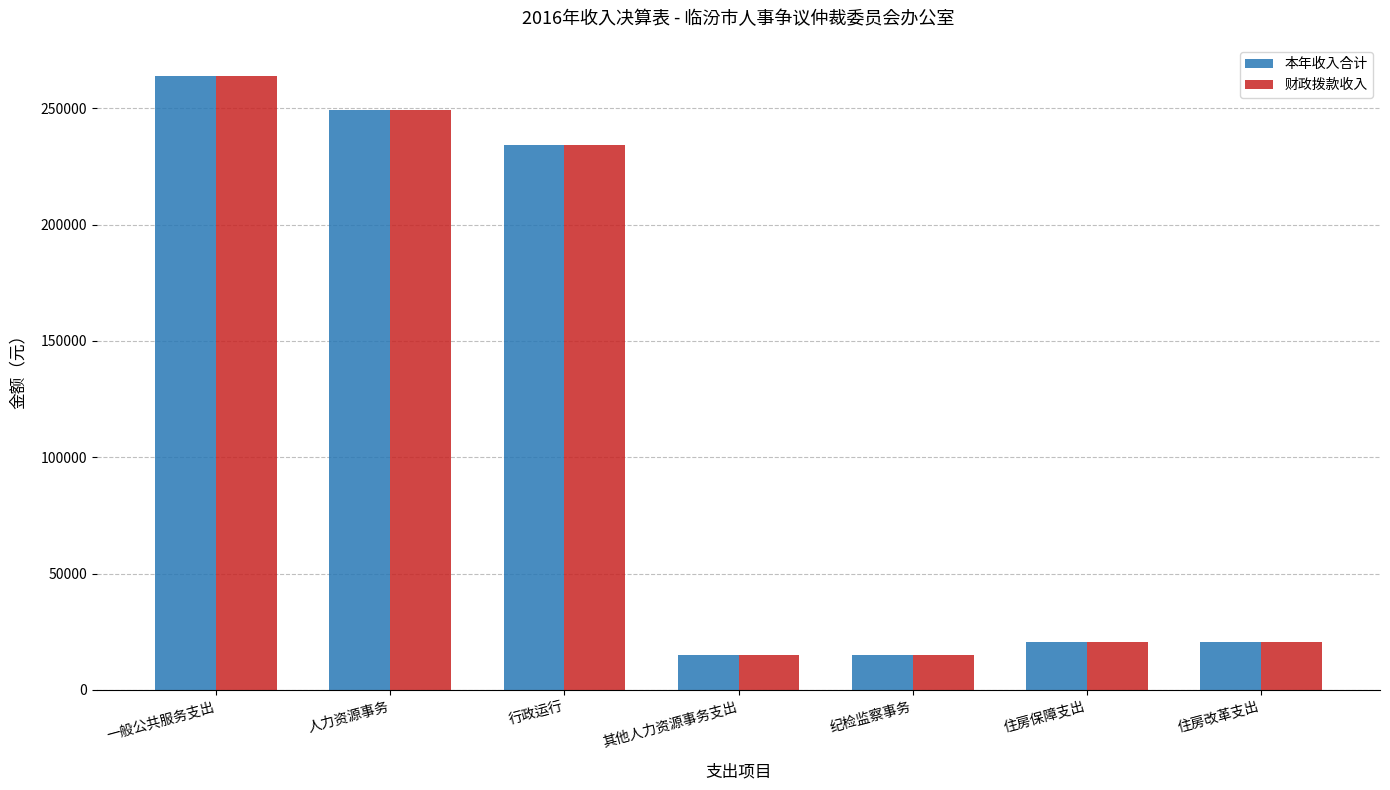

How many values in the 本年收入合计 series exceed 20619?

5